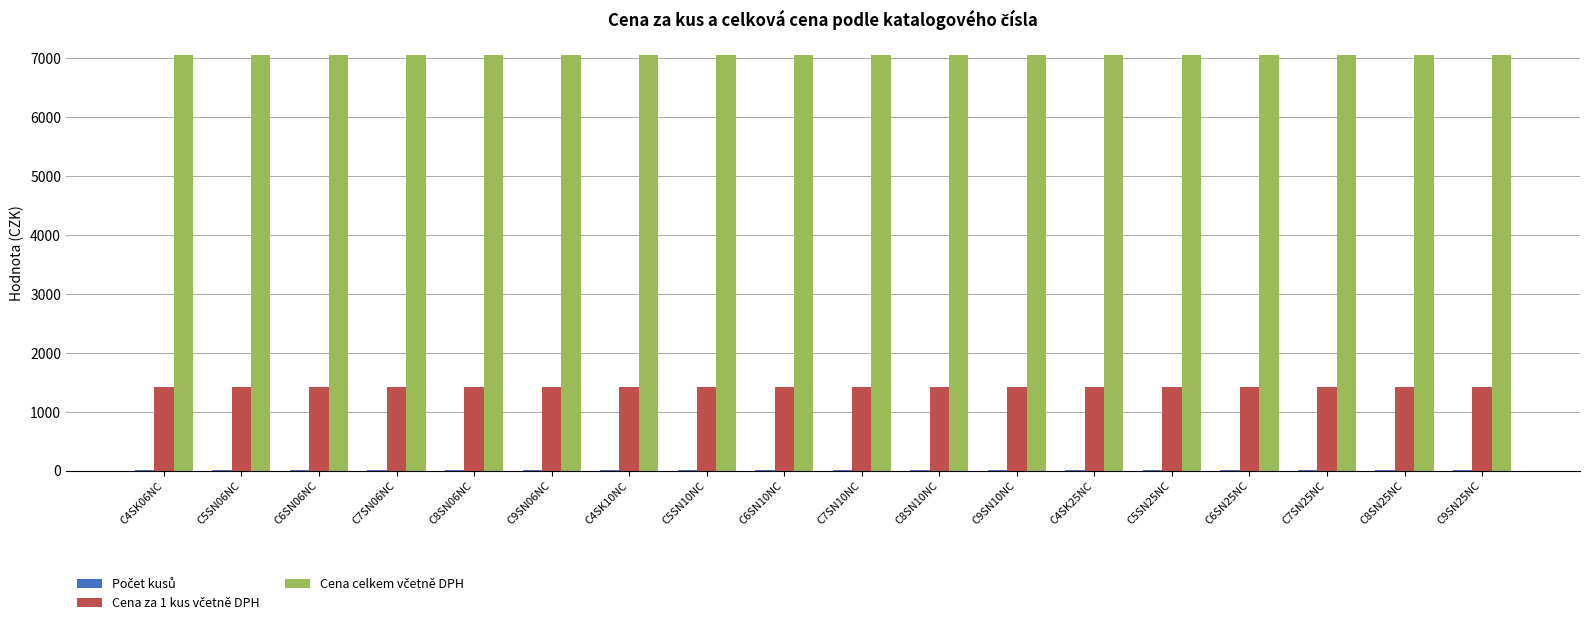

Reading left to right, what are all the values shown in this chart?

Počet kusů: 5.0	5.0	5.0	5.0	5.0	5.0	5.0	5.0	5.0	5.0	5.0	5.0	5.0	5.0	5.0	5.0	5.0	5.0
Cena za 1 kus včetně DPH: 1411.4	1411.4	1411.4	1411.4	1411.4	1411.4	1411.4	1411.4	1411.4	1411.4	1411.4	1411.4	1411.4	1411.4	1411.4	1411.4	1411.4	1411.4
Cena celkem včetně DPH: 7057.1	7057.1	7057.1	7057.1	7057.1	7057.1	7057.1	7057.1	7057.1	7057.1	7057.1	7057.1	7057.1	7057.1	7057.1	7057.1	7057.1	7057.1